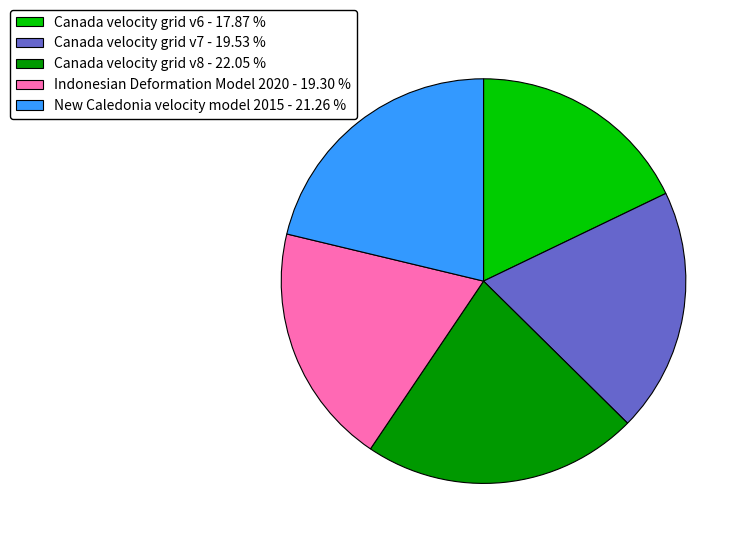

Which slice is the smallest?

Canada velocity grid v6